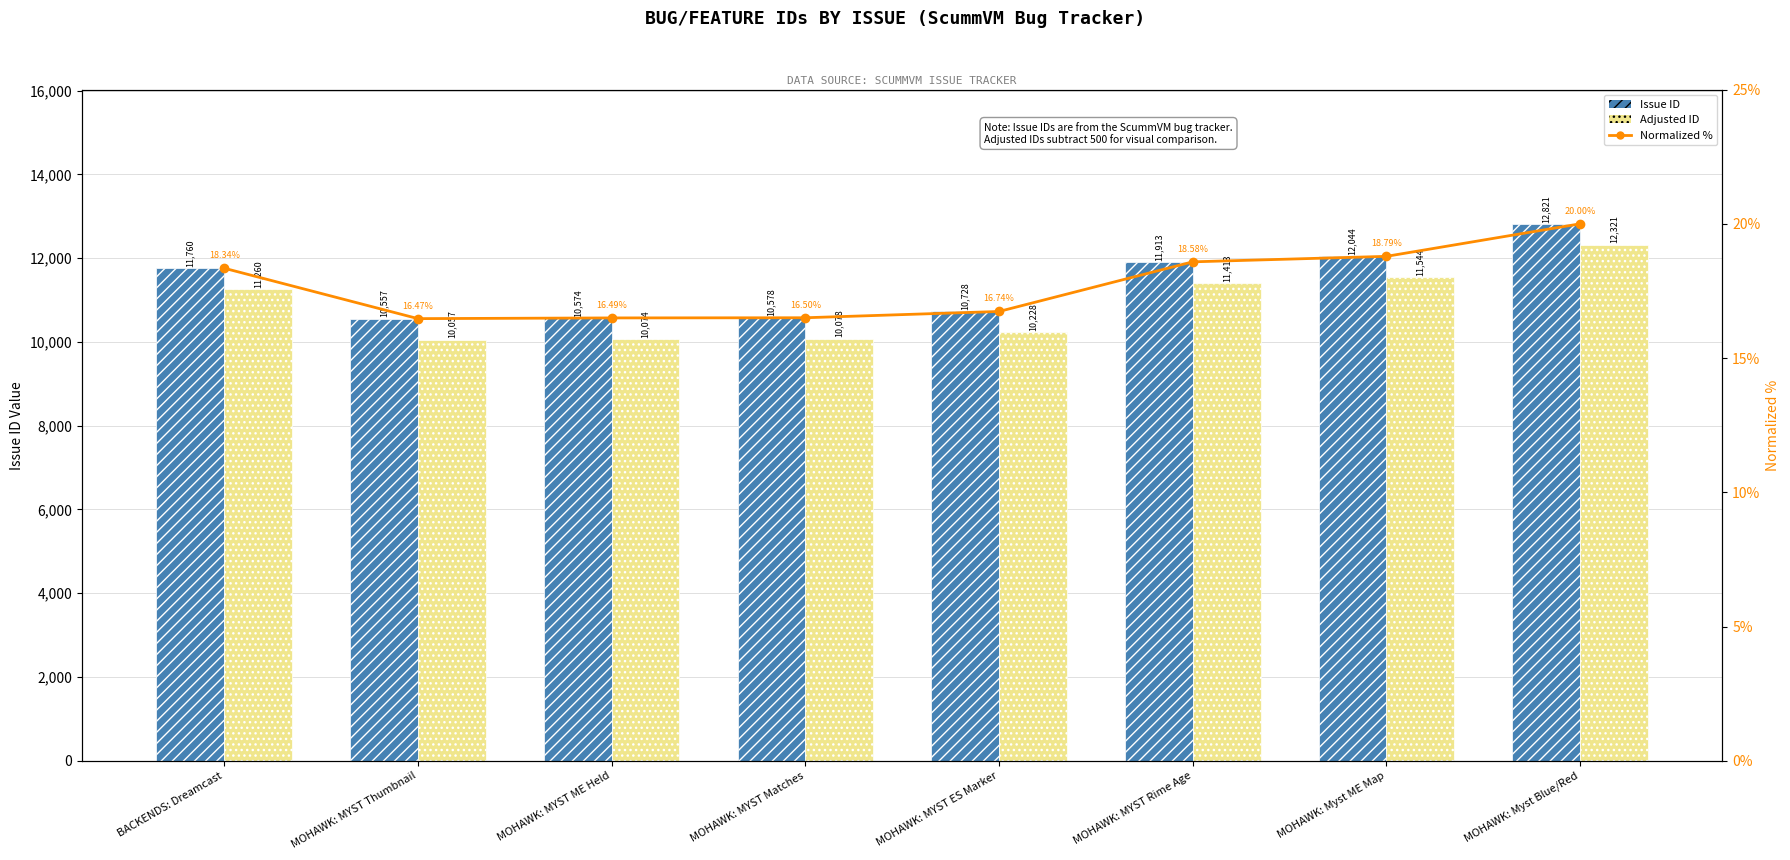

How many groups of bars are there?

8